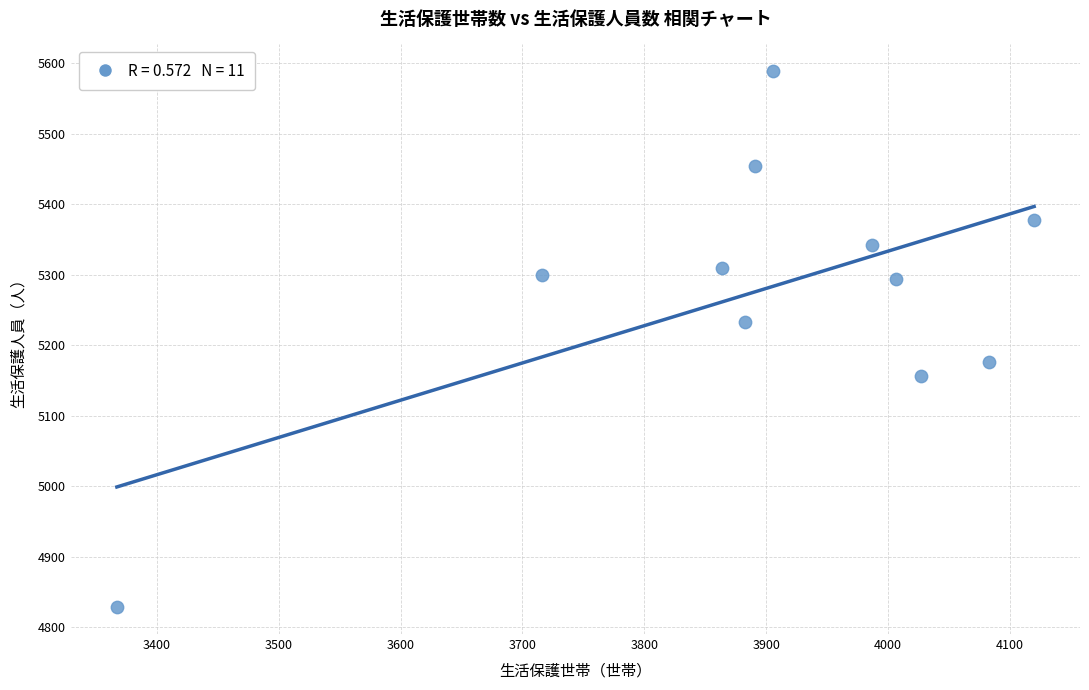

What is the average X value?

3896